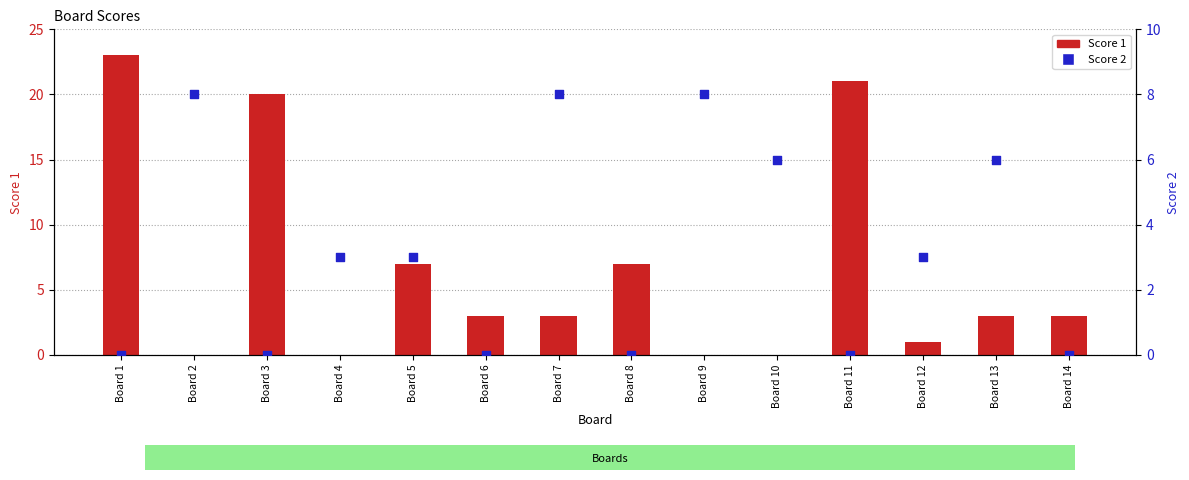

Which series reaches the maximum Y coordinate?

Score 1